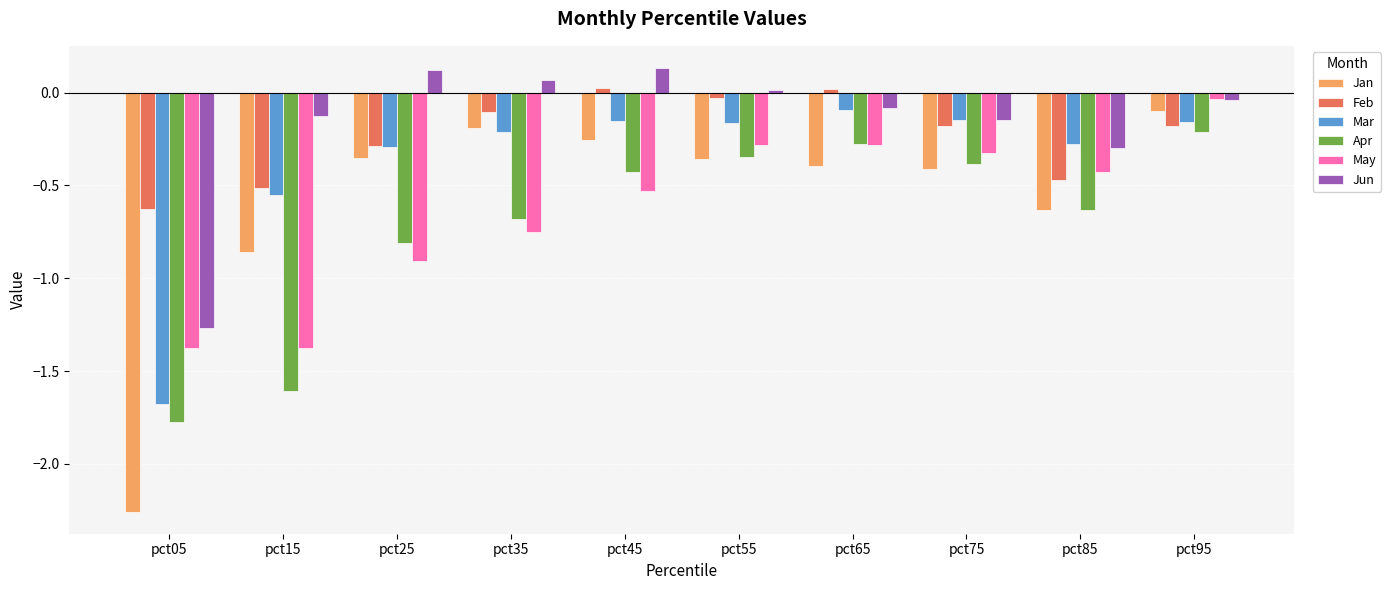

What is the total value across all series at pct65?

-1.1